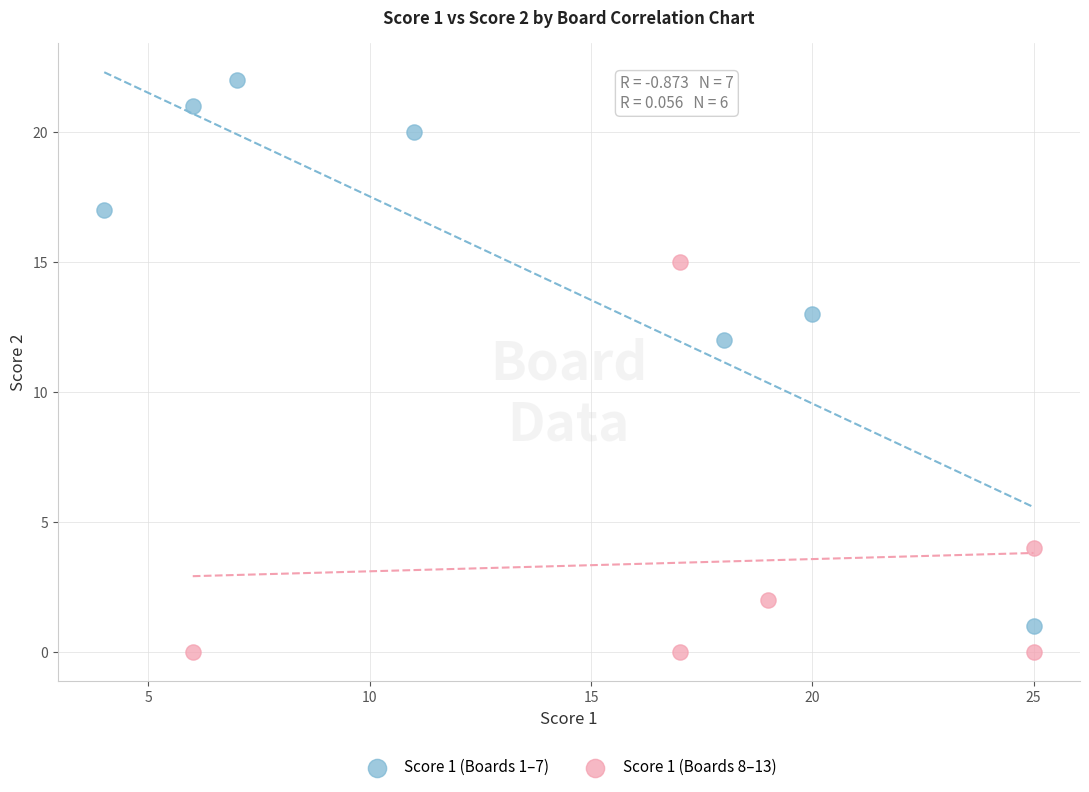

Which series contains the highest Y value?

Score 1 (Boards 1–7)